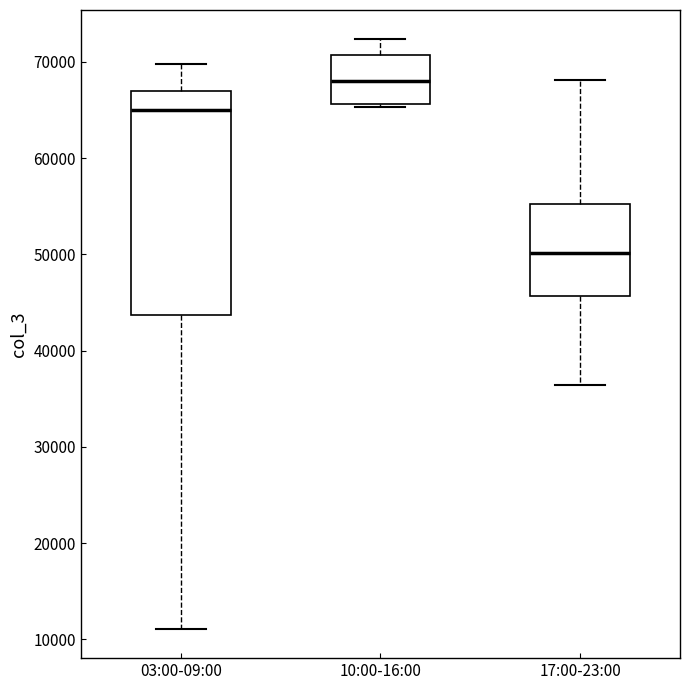

Which box is the tallest, from its lower edge to its upper edge?

03:00-09:00